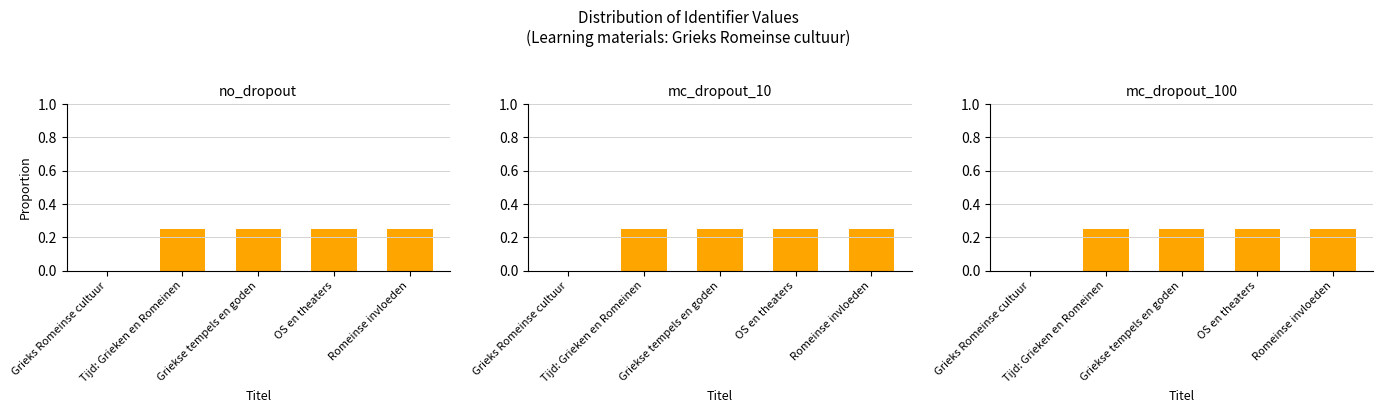

Are the bars horizontal?

No